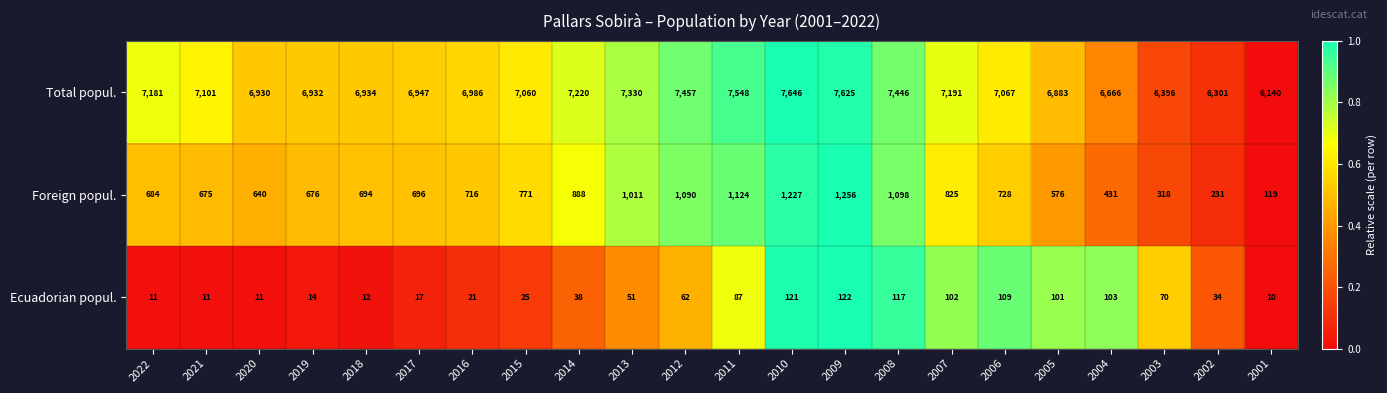

What is the difference between the second highest and second lowest values in the Ecuadorian popul. series?

110